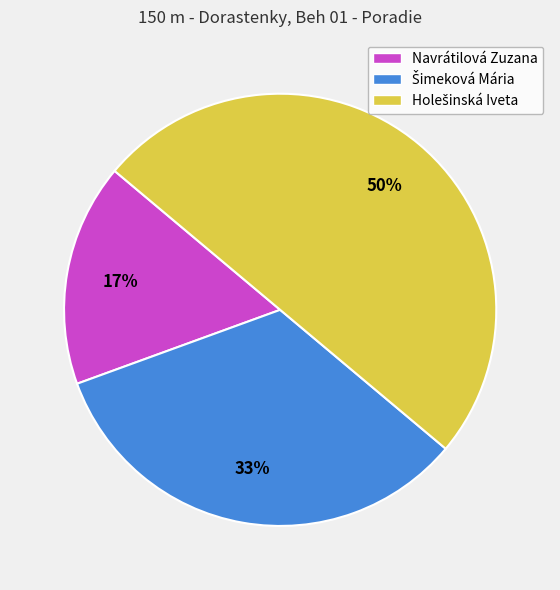

To the nearest percent, what is the difference between the largest and smallest slice percentages?

33%